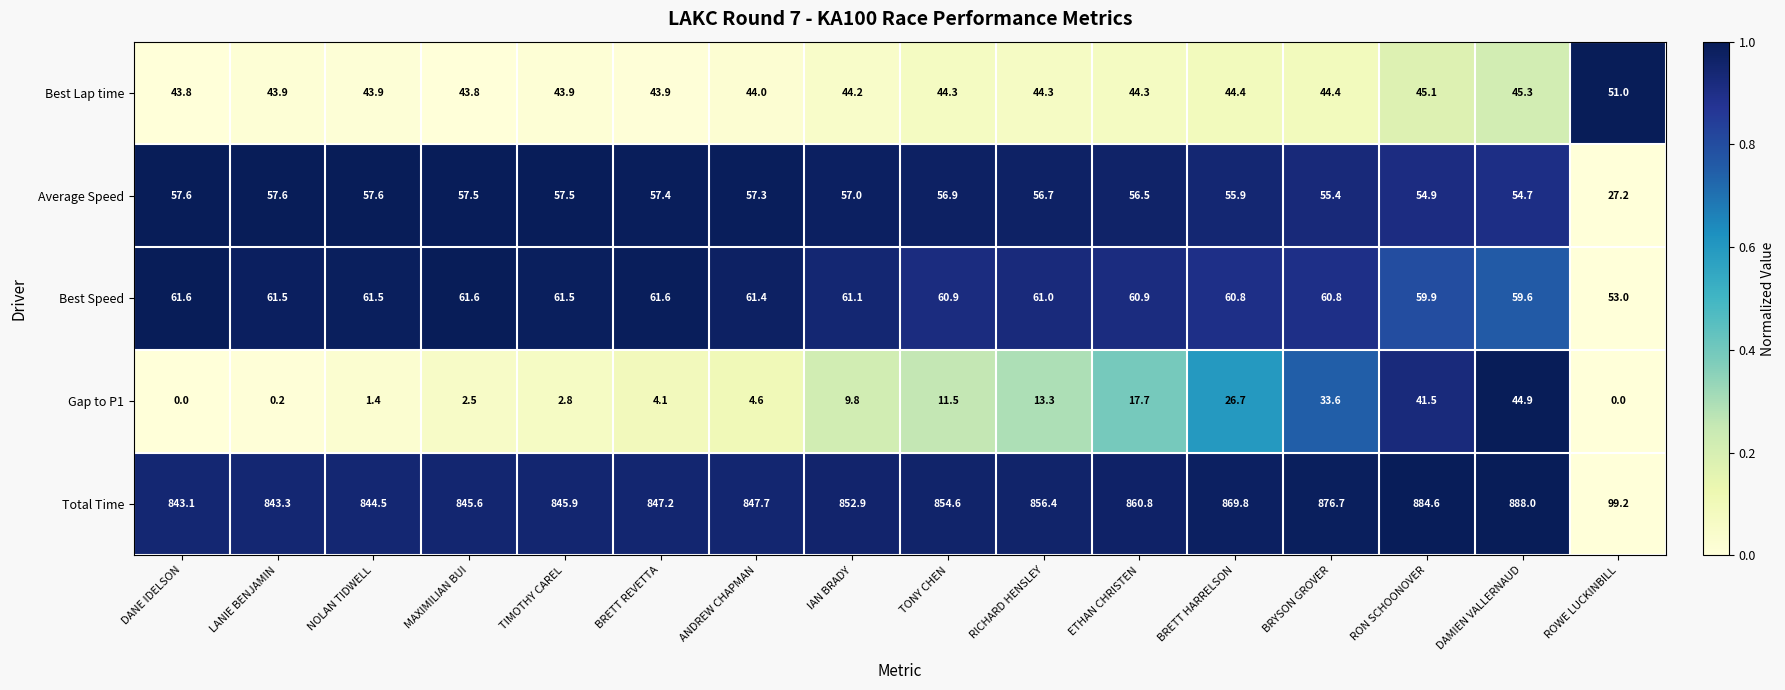

What is the sum of all Average Speed values?

877.7